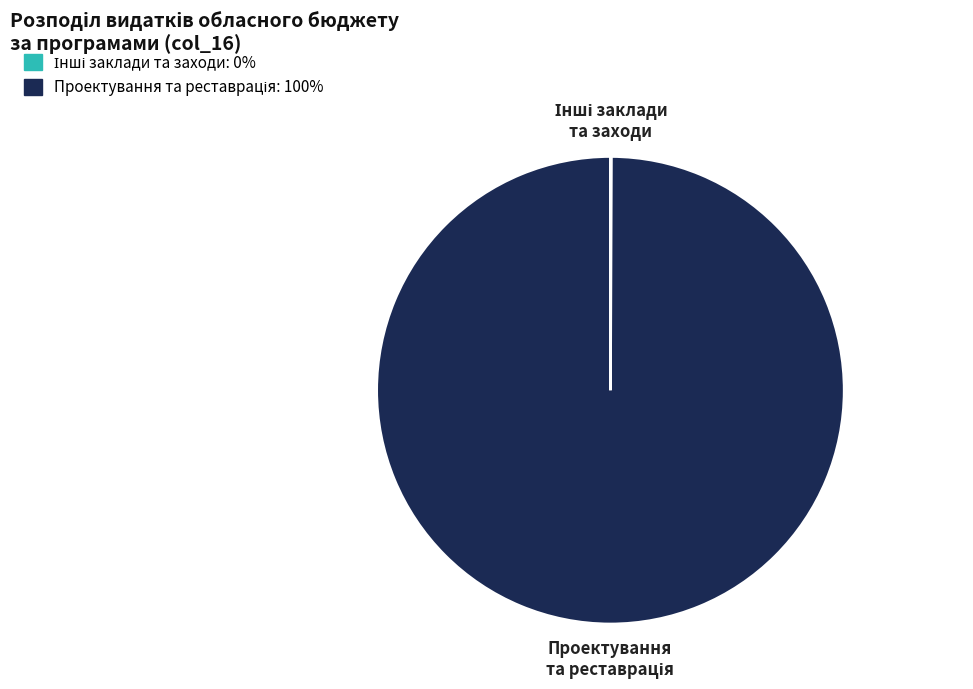

Does any single category account for the majority?

Yes